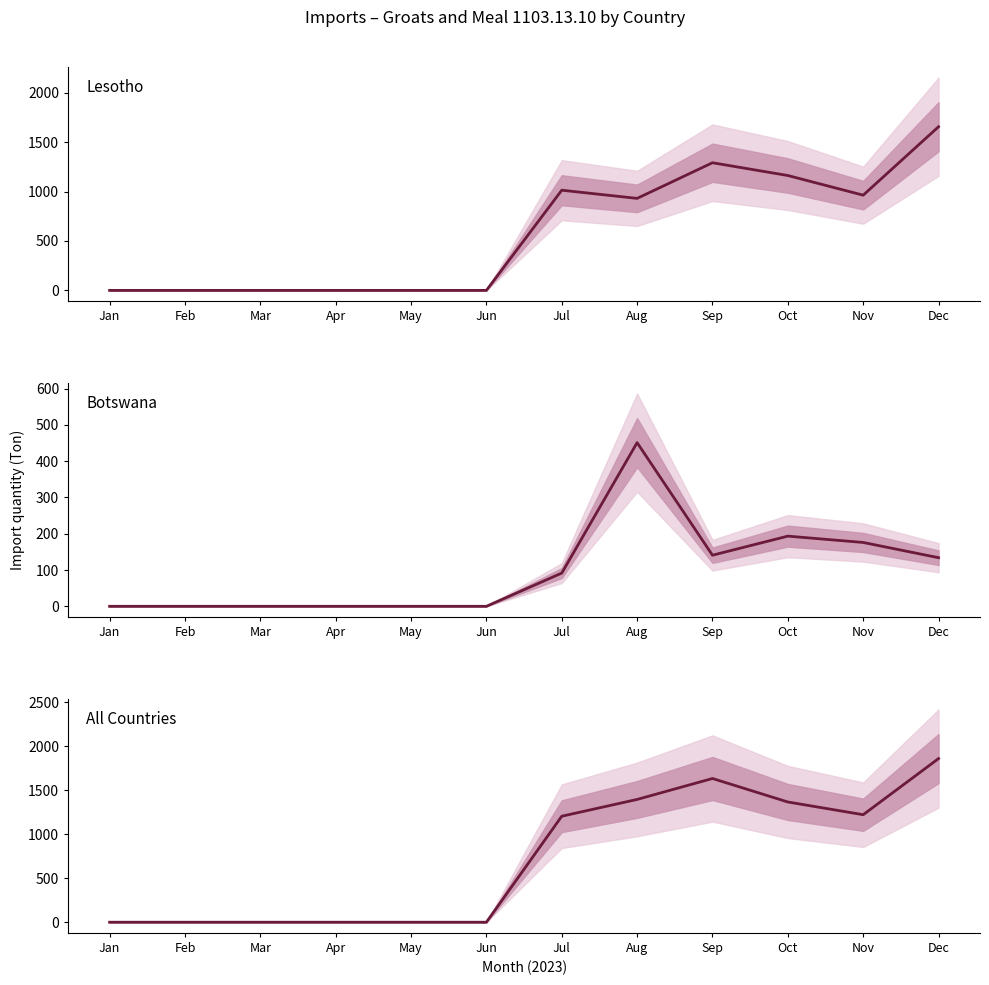

Which series has the largest total across all categories?

All Countries